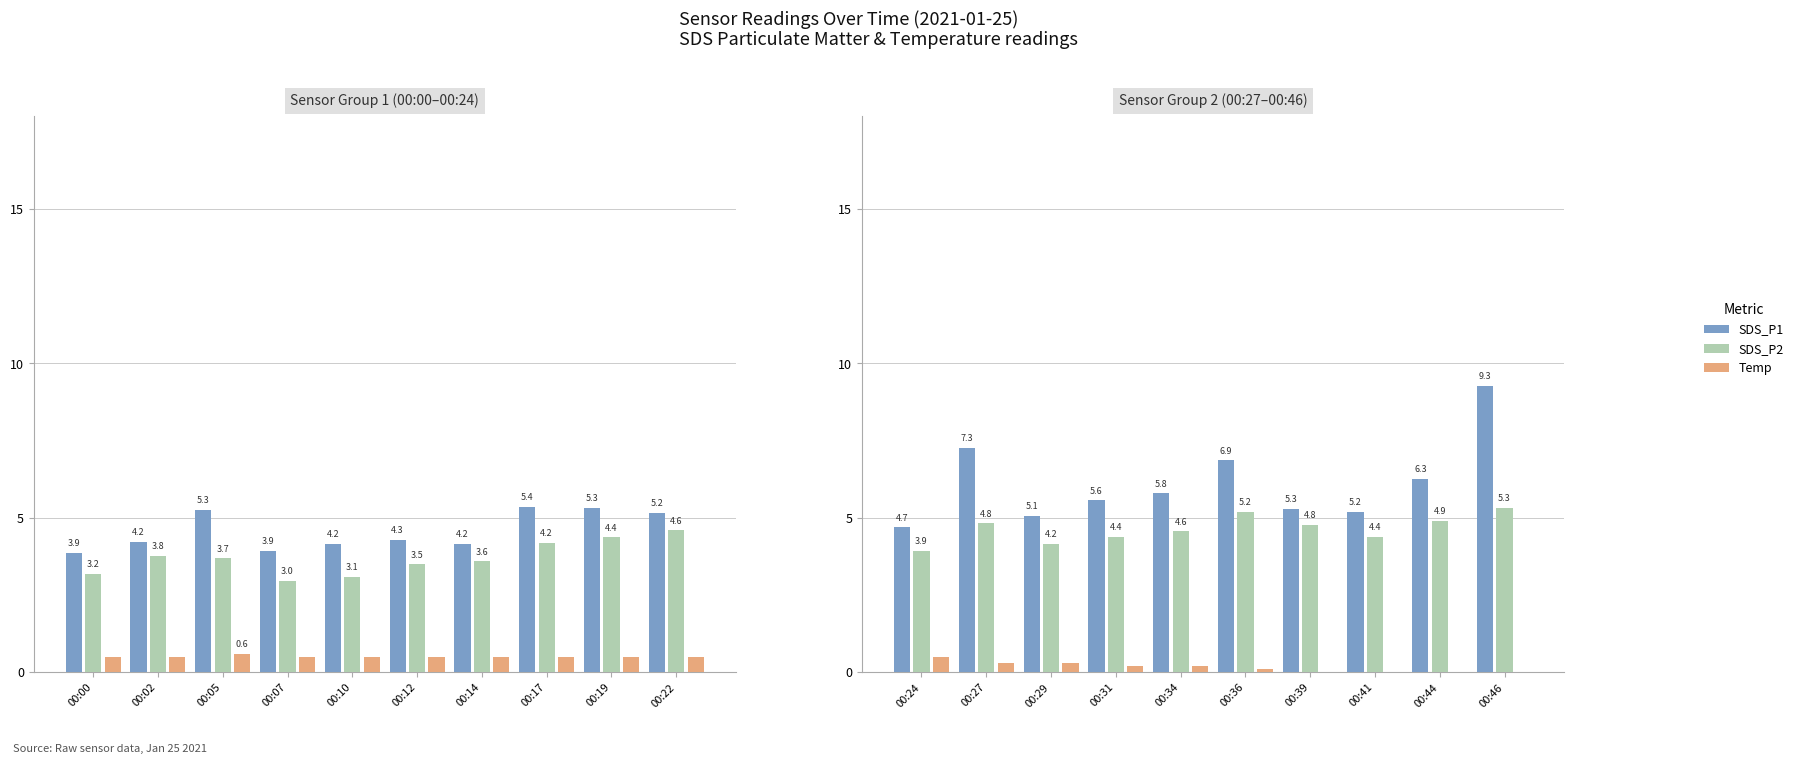

Is the value of SDS_P2 at 00:34 greater than the value of Temp at 00:29?

Yes